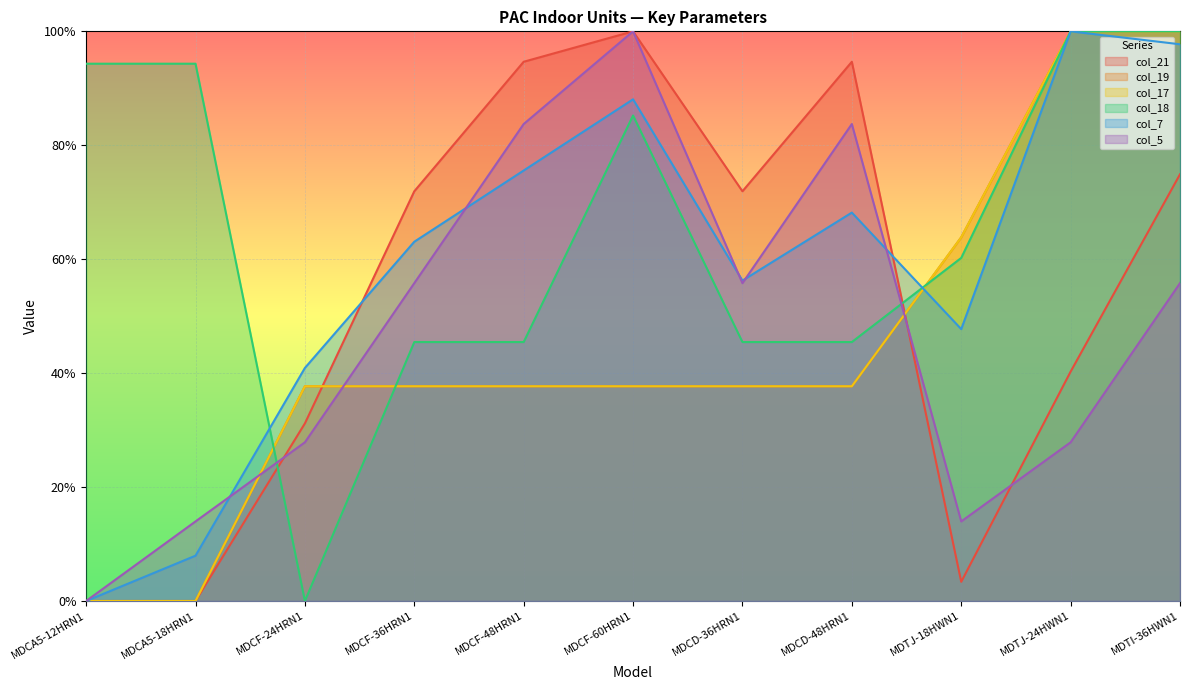

Rank the categories by col_5 value from highest to lowest.

MDCF-60HRN1, MDCF-48HRN1, MDCD-48HRN1, MDCF-36HRN1, MDCD-36HRN1, MDTI-36HWN1, MDCF-24HRN1, MDTJ-24HWN1, MDCA5-18HRN1, MDTJ-18HWN1, MDCA5-12HRN1